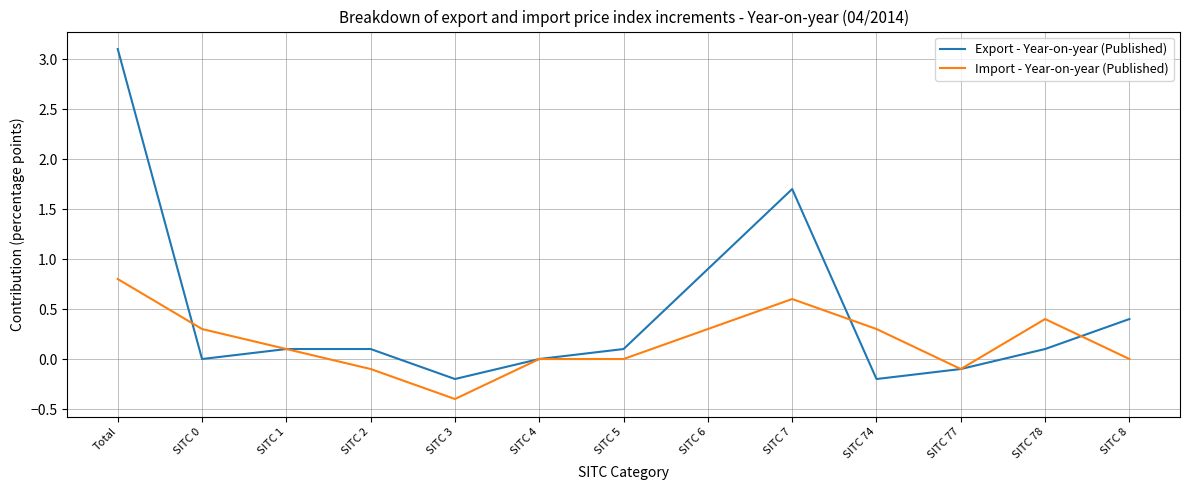

Between SITC 2 and SITC 7, which series saw the biggest shift?

Export - Year-on-year (Published)